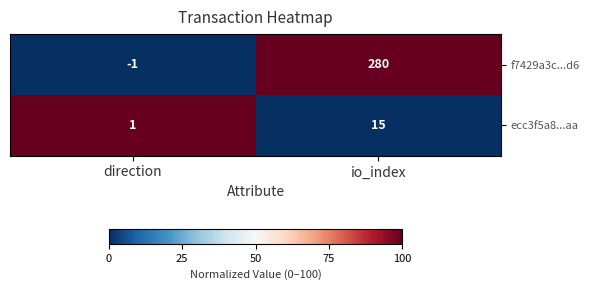

Rank the series at io_index from highest to lowest value.

f7429a3c...d6, ecc3f5a8...aa